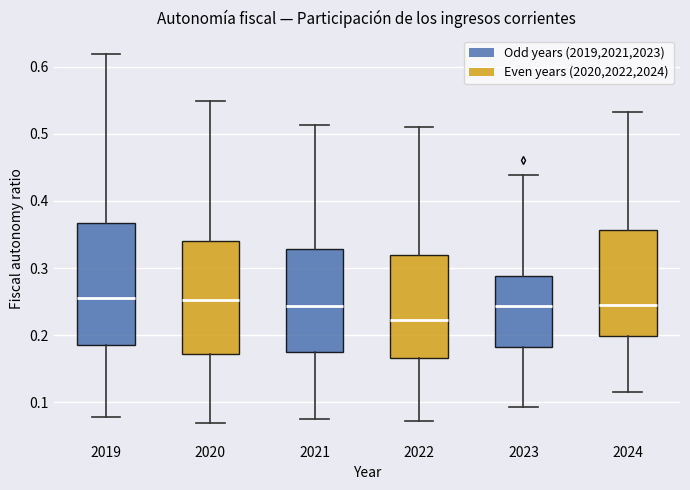

Reading left to right, read every box against the y-axis: the position of its median line, the range the box covers, and the ends of its whiskers. The values are not printed on the chart, so give them approximately, as read against the axis.

2019: median 0.26, box 0.19 to 0.37, whiskers 0.08 to 0.62
2020: median 0.25, box 0.17 to 0.34, whiskers 0.07 to 0.55
2021: median 0.24, box 0.17 to 0.33, whiskers 0.07 to 0.51
2022: median 0.22, box 0.17 to 0.32, whiskers 0.07 to 0.51
2023: median 0.24, box 0.18 to 0.29, whiskers 0.09 to 0.44
2024: median 0.24, box 0.20 to 0.36, whiskers 0.11 to 0.53